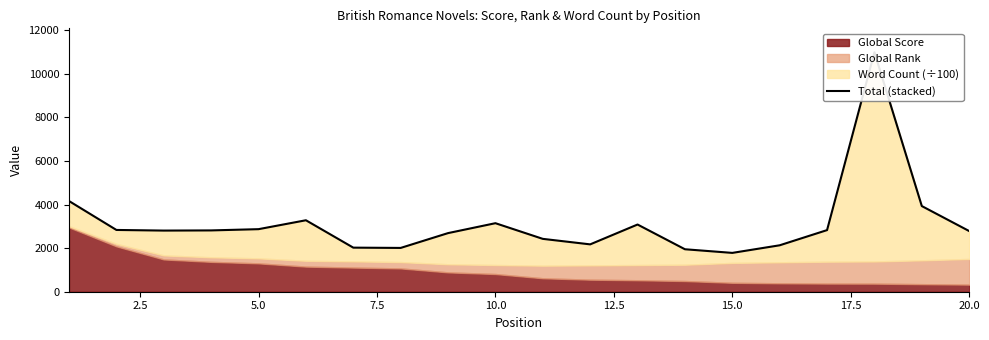

The value at 20.0 is 1512.6. True or false?

False